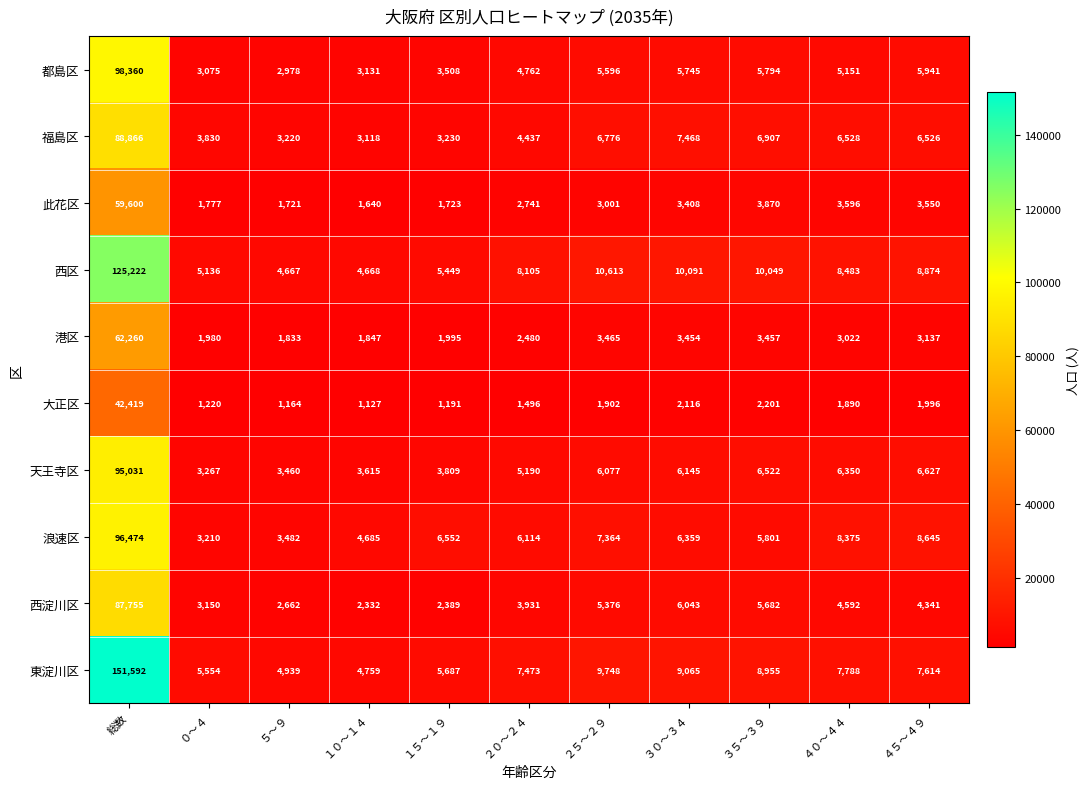

What is the sum of the 港区 values at ３０～３４ and ４０～４４?

6476